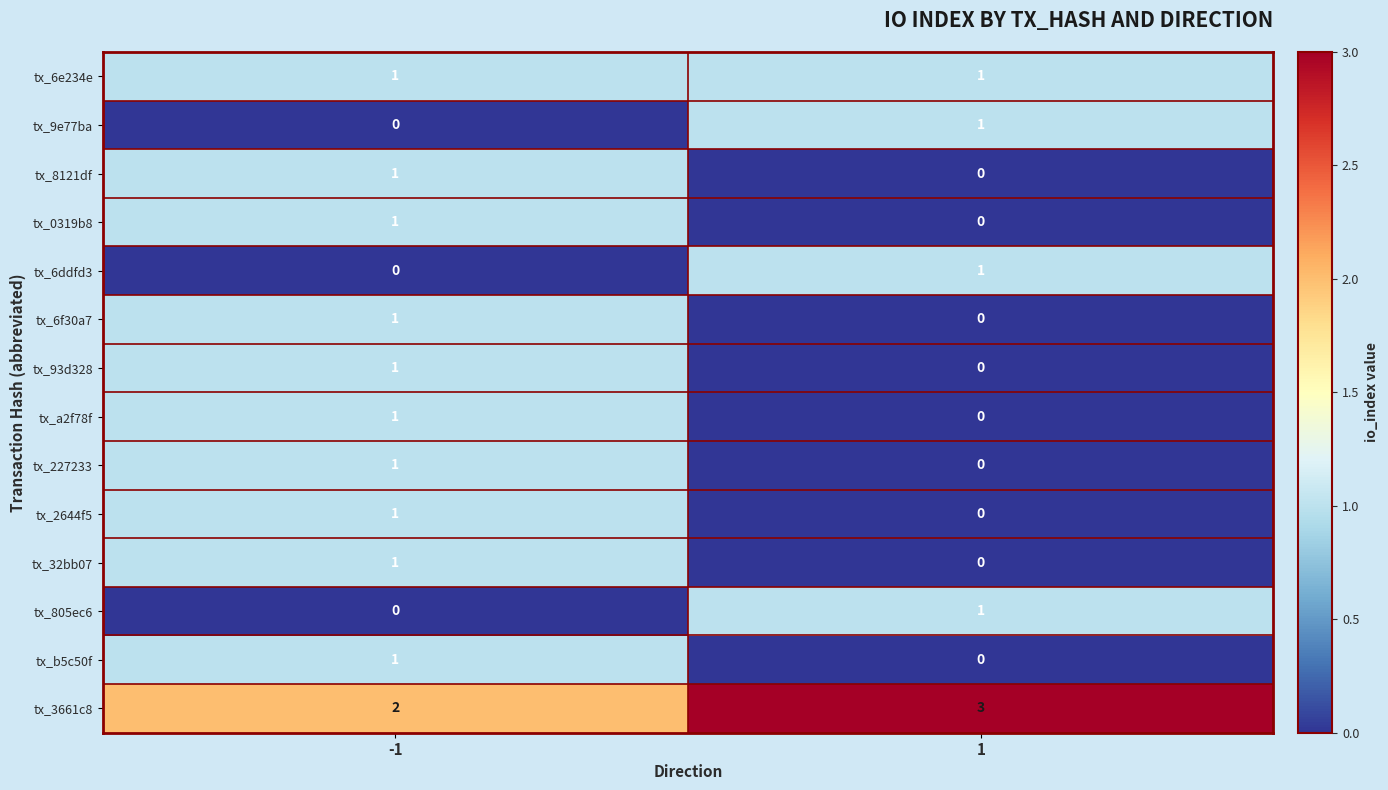

Count the number of categories in the chart.

2